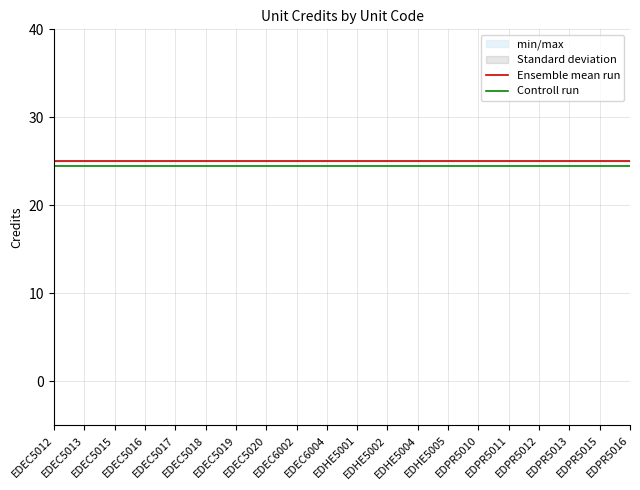

Reading left to right, list all the values displayed in this chart.

Ensemble mean run: EDEC5012=25.0	EDEC5013=25.0	EDEC5015=25.0	EDEC5016=25.0	EDEC5017=25.0	EDEC5018=25.0	EDEC5019=25.0	EDEC5020=25.0	EDEC6002=25.0	EDEC6004=25.0	EDHE5001=25.0	EDHE5002=25.0	EDHE5004=25.0	EDHE5005=25.0	EDPR5010=25.0	EDPR5011=25.0	EDPR5012=25.0	EDPR5013=25.0	EDPR5015=25.0	EDPR5016=25.0
Controll run: EDEC5012=24.5	EDEC5013=24.5	EDEC5015=24.5	EDEC5016=24.5	EDEC5017=24.5	EDEC5018=24.5	EDEC5019=24.5	EDEC5020=24.5	EDEC6002=24.5	EDEC6004=24.5	EDHE5001=24.5	EDHE5002=24.5	EDHE5004=24.5	EDHE5005=24.5	EDPR5010=24.5	EDPR5011=24.5	EDPR5012=24.5	EDPR5013=24.5	EDPR5015=24.5	EDPR5016=24.5